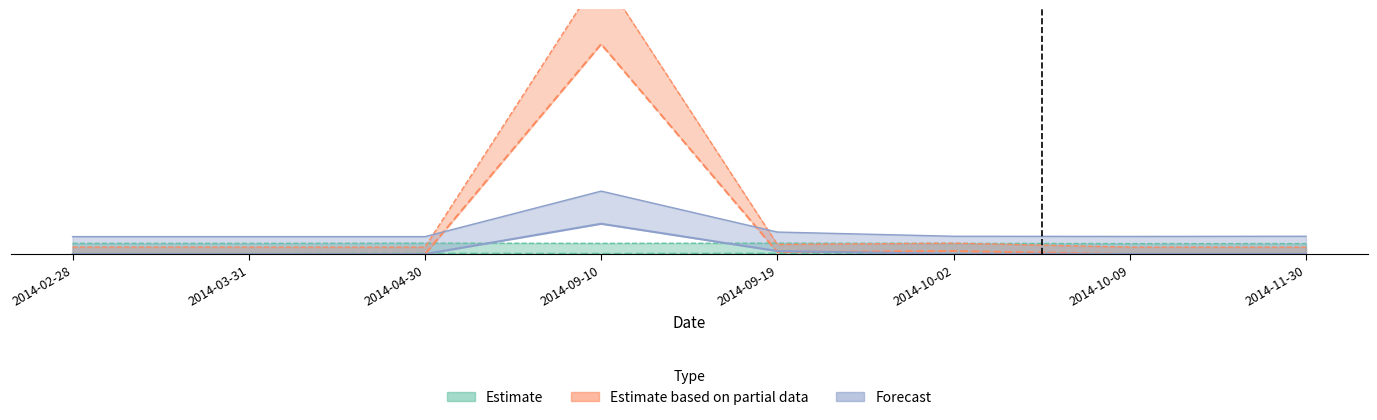

What are all the series names shown in the legend?

Estimate, Estimate based on partial data, Forecast